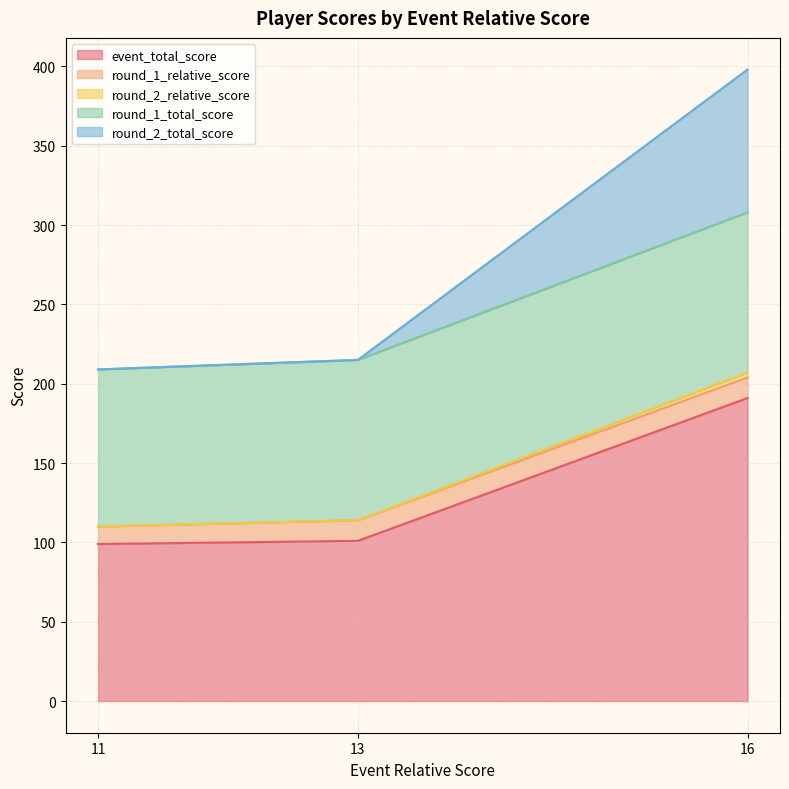

What is the maximum value for event_total_score?

191